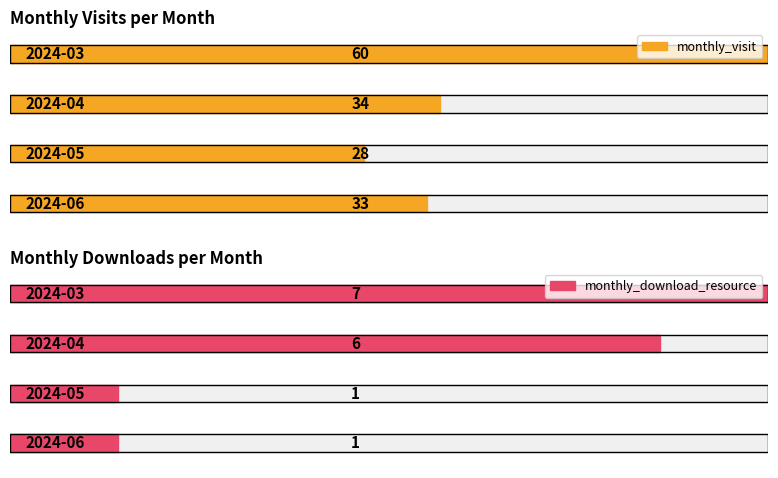

Reading left to right, what are all the values shown in this chart?

monthly_visit: 60	34	28	33
monthly_download_resource: 7	6	1	1